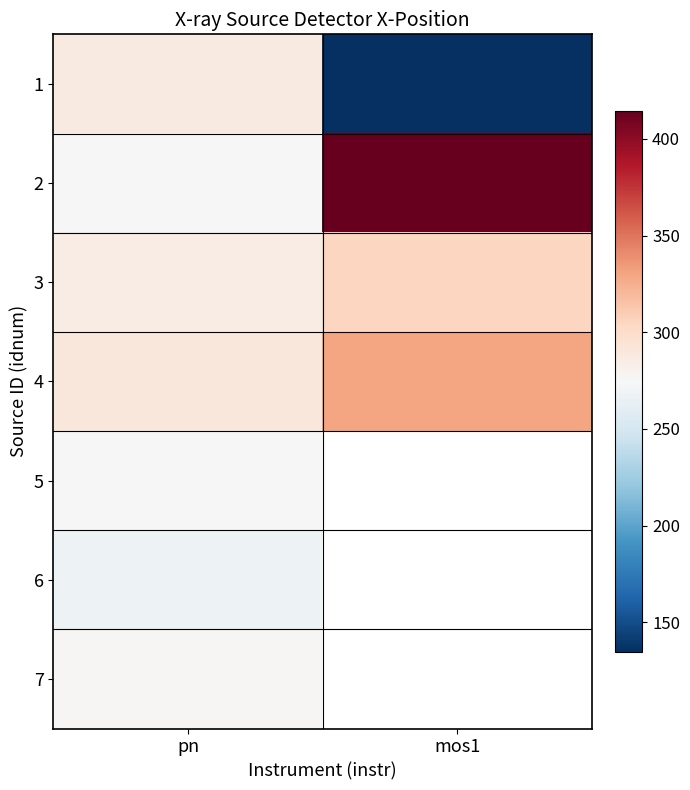

What is the difference between the 3 values at pn and mos1?

20.0